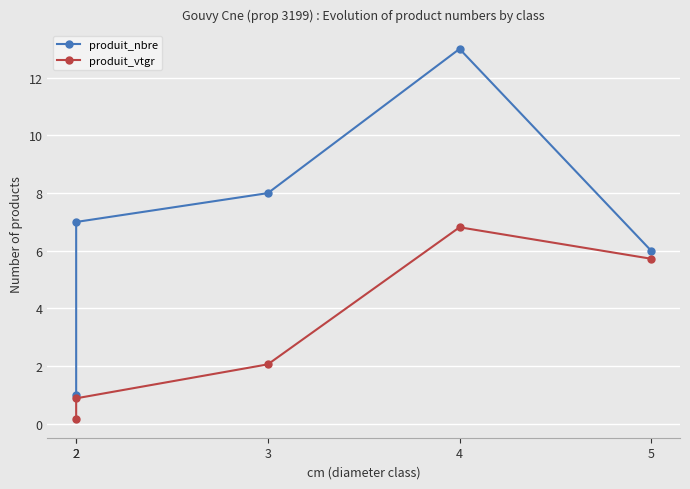

What is the lowest value of the produit_vtgr series?

0.2